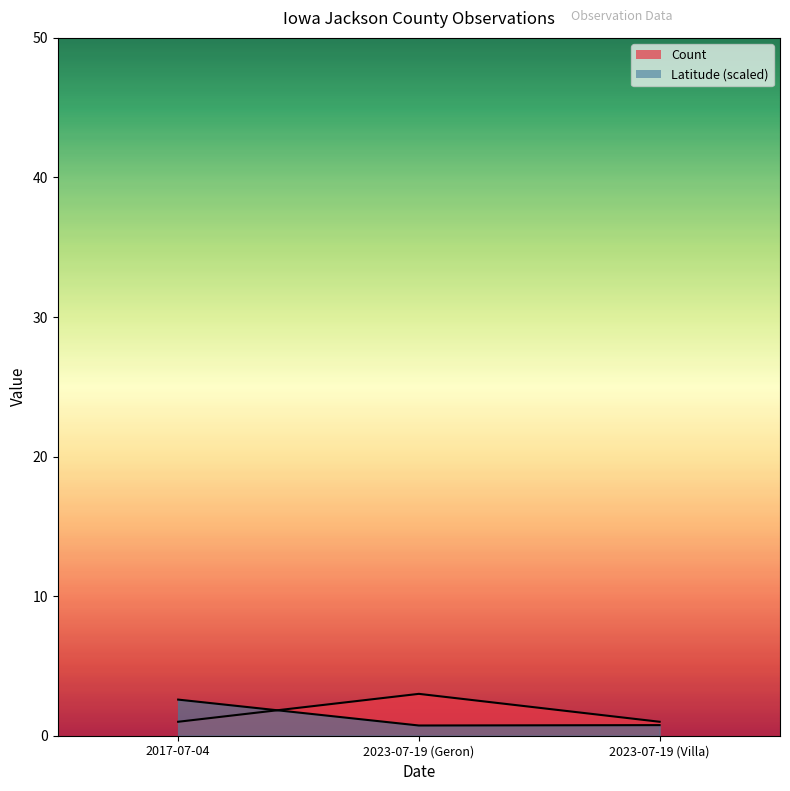

The value of Latitude at 2023-07-19 (Villa) is 0.2. True or false?

False